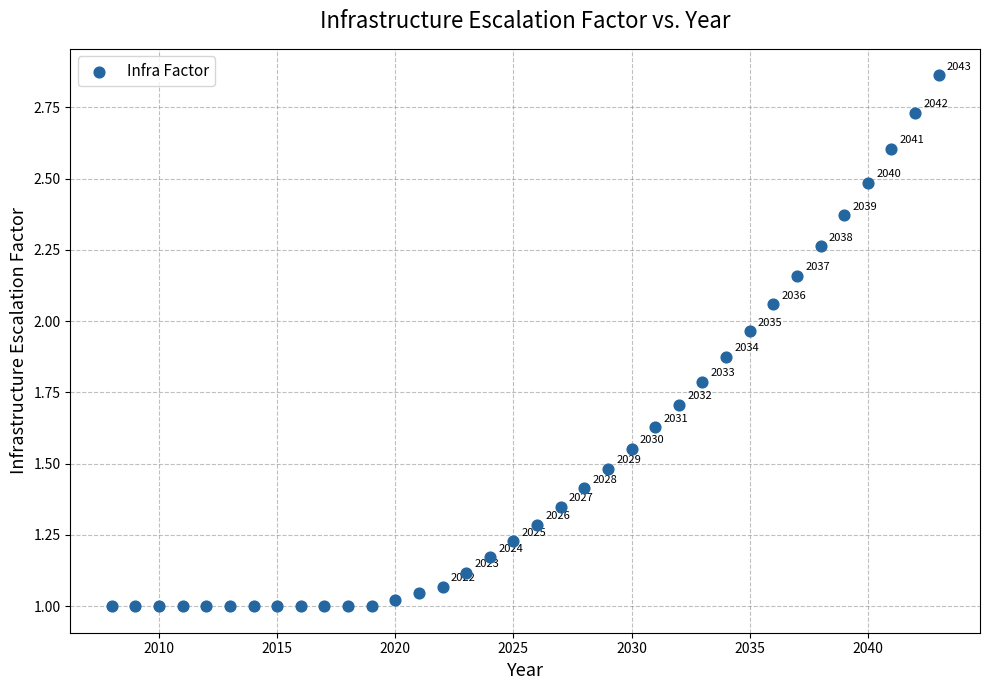

What is the range of X values (max minus min)?

35.0